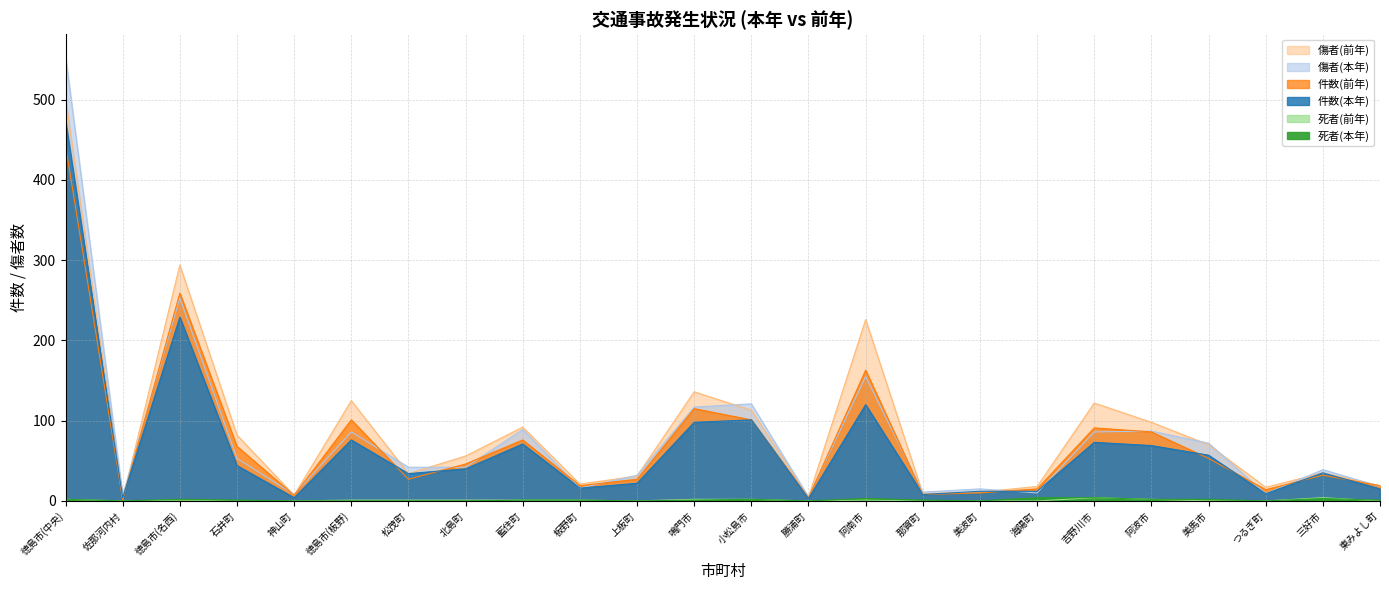

At which category does 傷者(前年) reach its first local peak?

徳島市(名西)